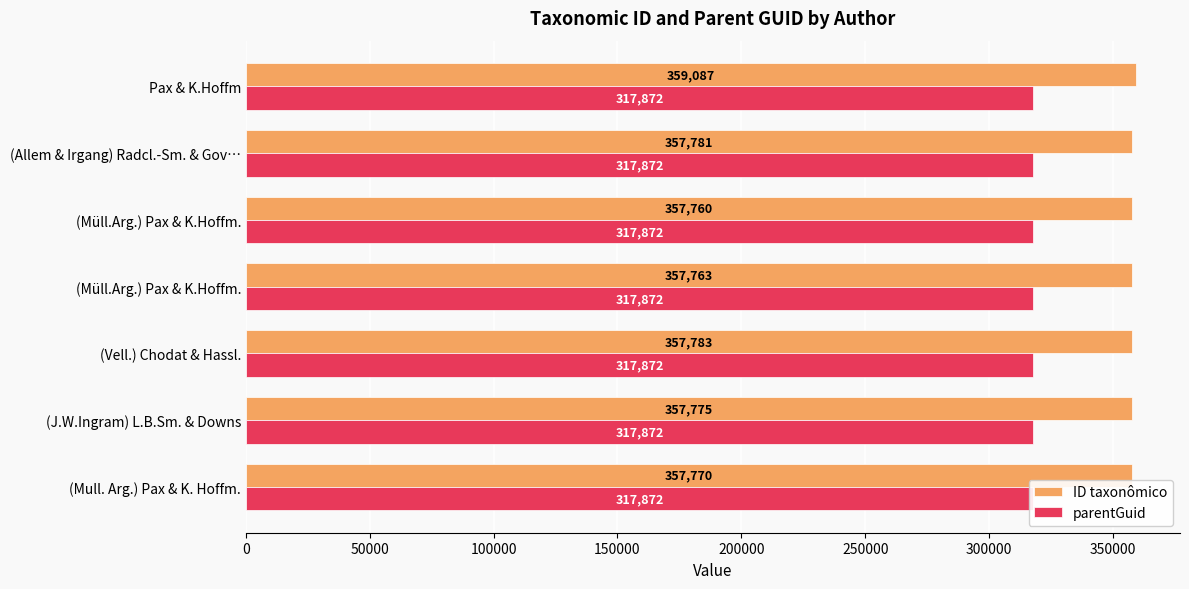

What value does the ID taxonômico series have at (Mull. Arg.) Pax & K. Hoffm.?

357770.0